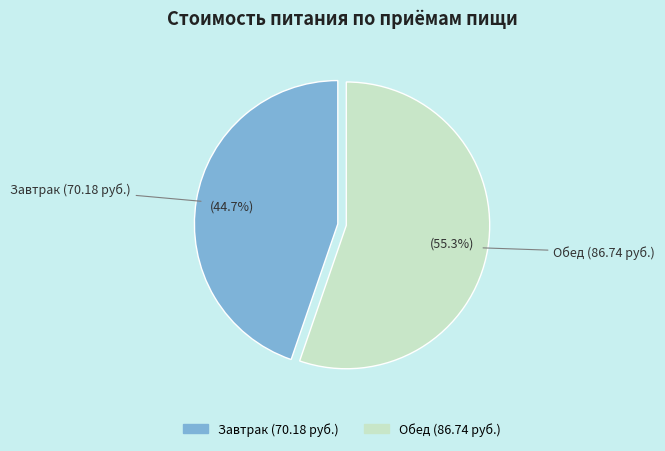

Which slice is the smallest?

Завтрак